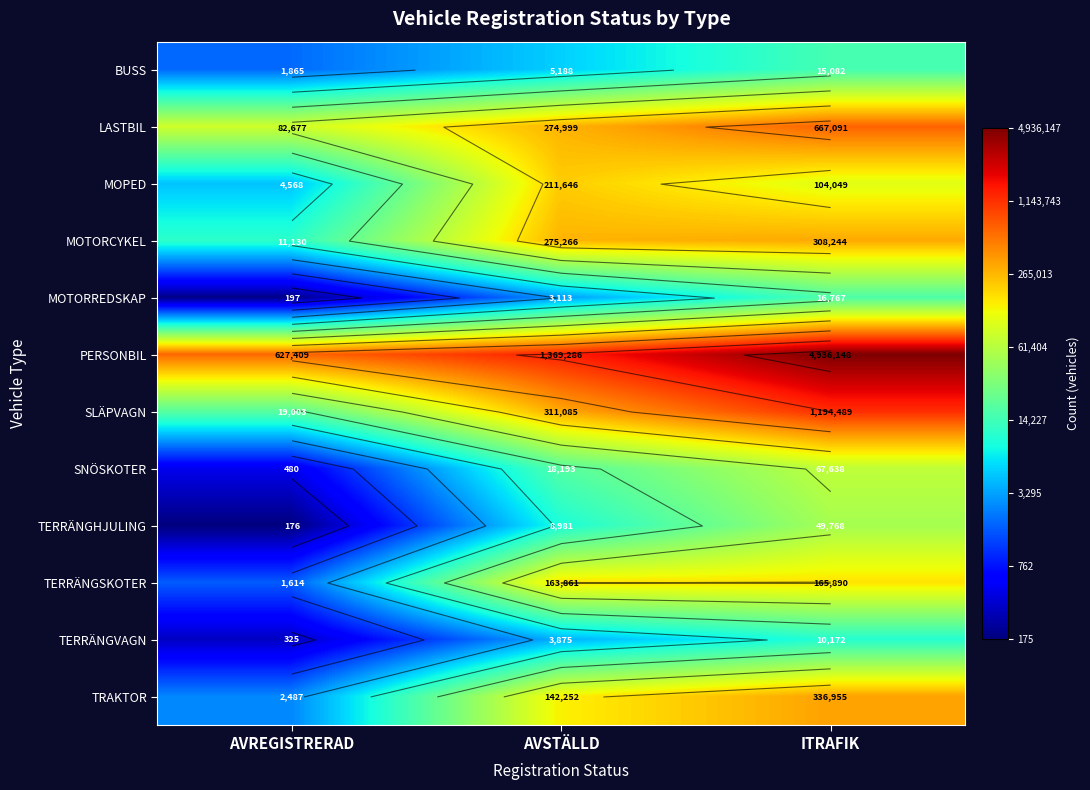

At which label is BUSS closest to 8?

AVREGISTRERAD